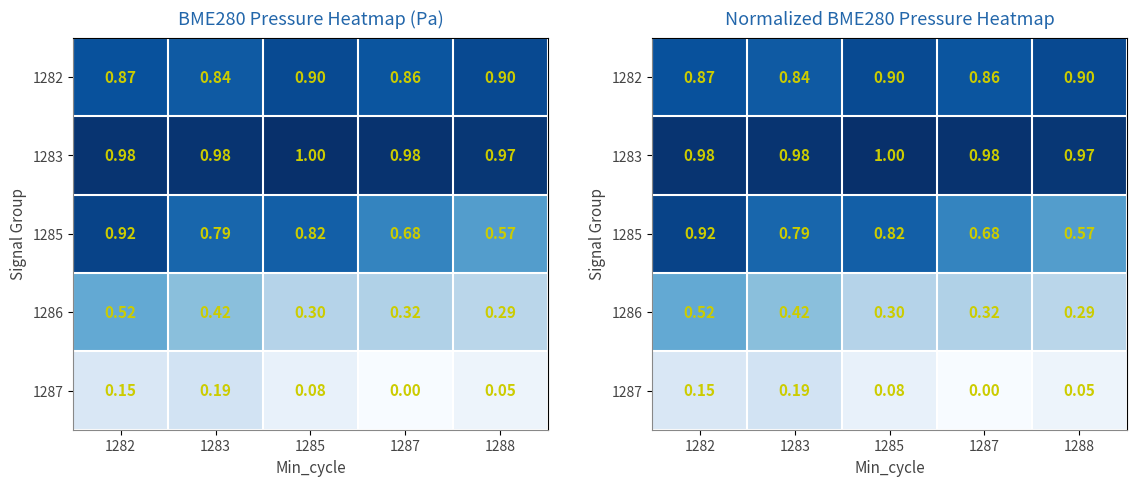

Read the 1287 value at 1282.

0.1